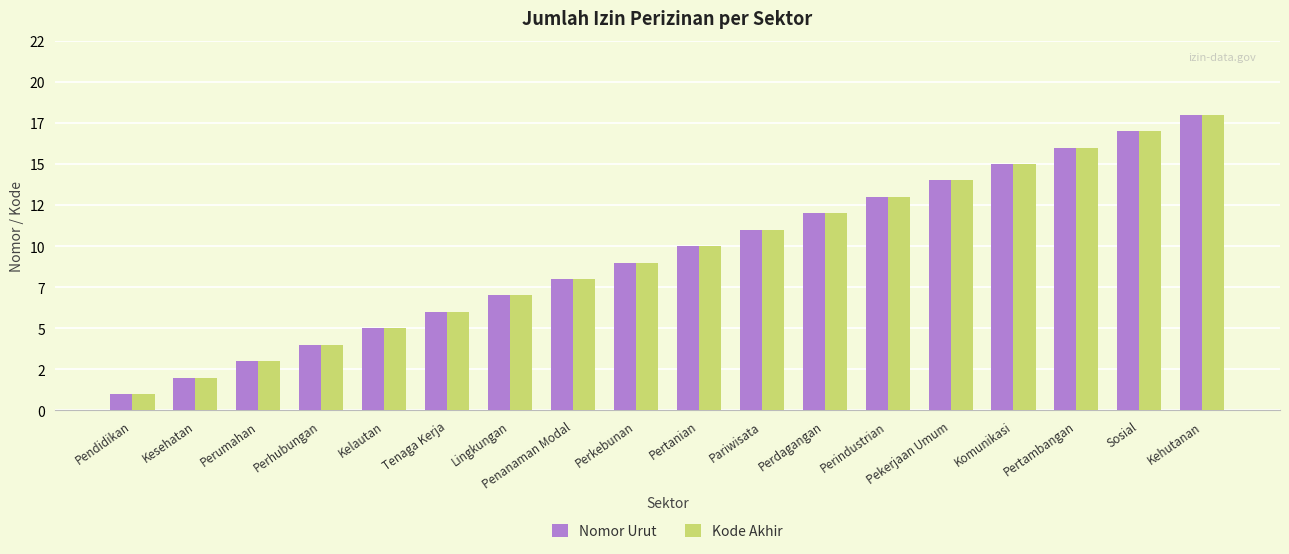

Are the bars horizontal?

No